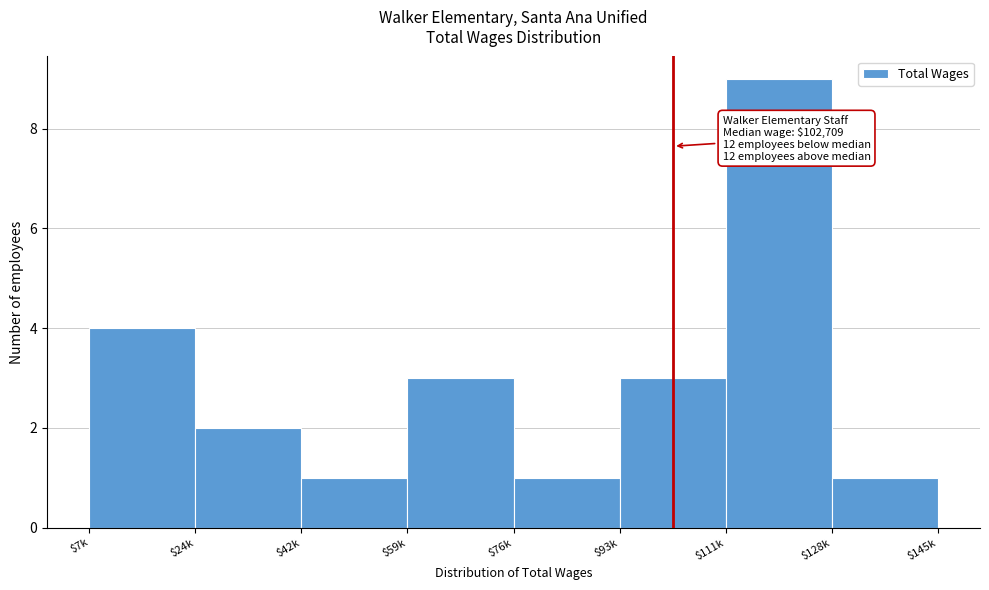

Reading left to right, extract all data points from this chart.

4	2	1	3	1	3	9	1